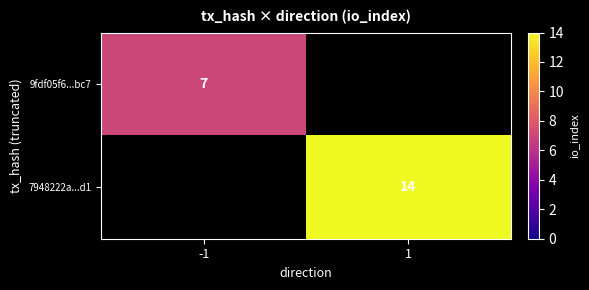

Is the value of 9fdf05f6...bc7 at -1 greater than the value of 7948222a...d1 at 1?

No